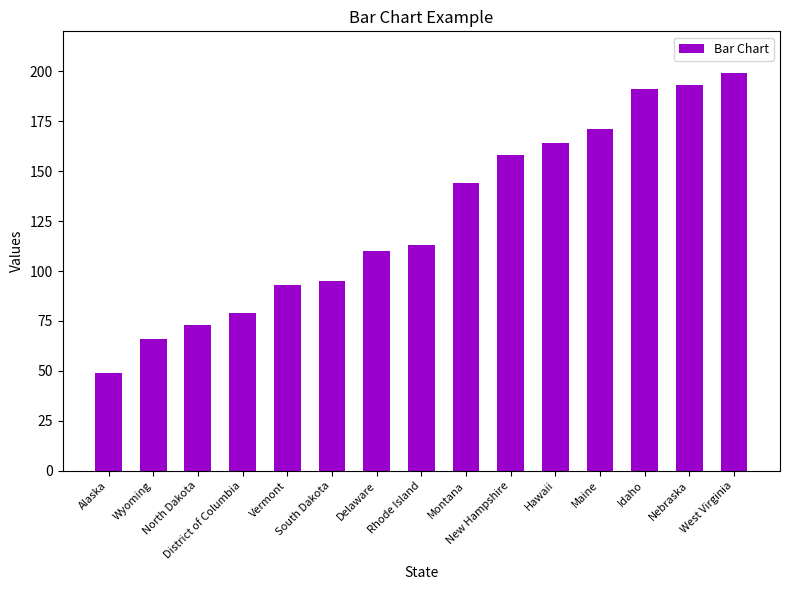

What is the average value?

127